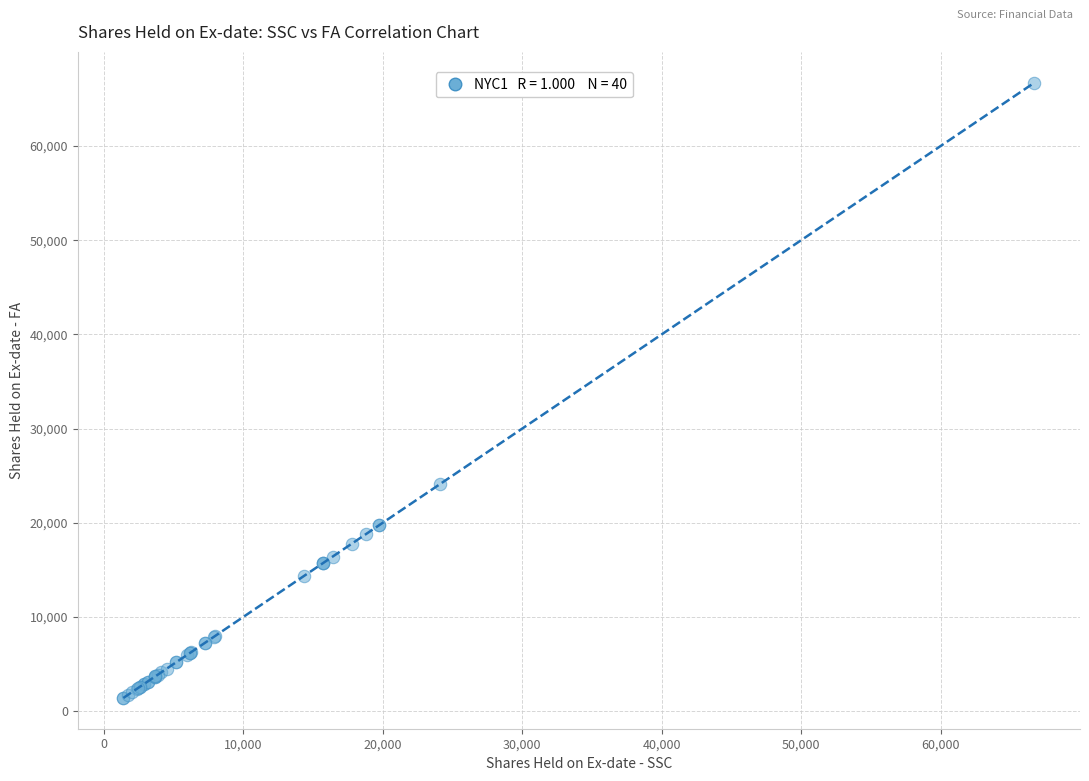

What Y value in the scatter plot is closest to 34069?

24100